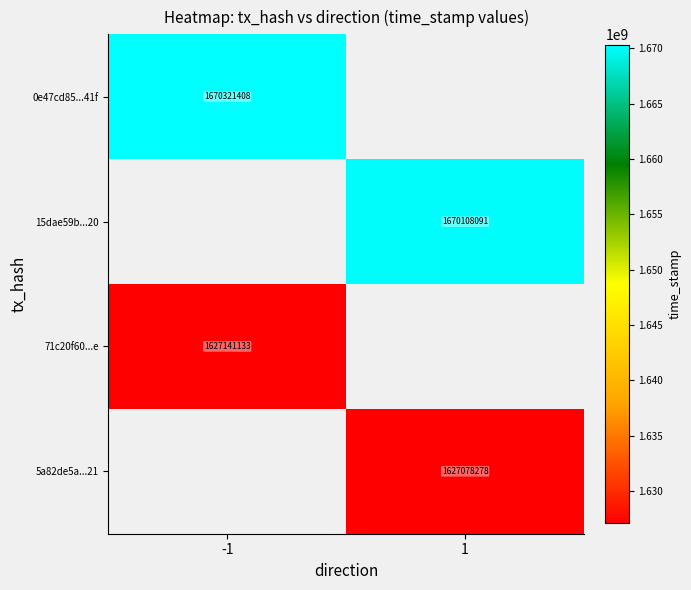

Is the value of 0e47cd85...41f at -1 greater than the value of 15dae59b...20 at 1?

Yes